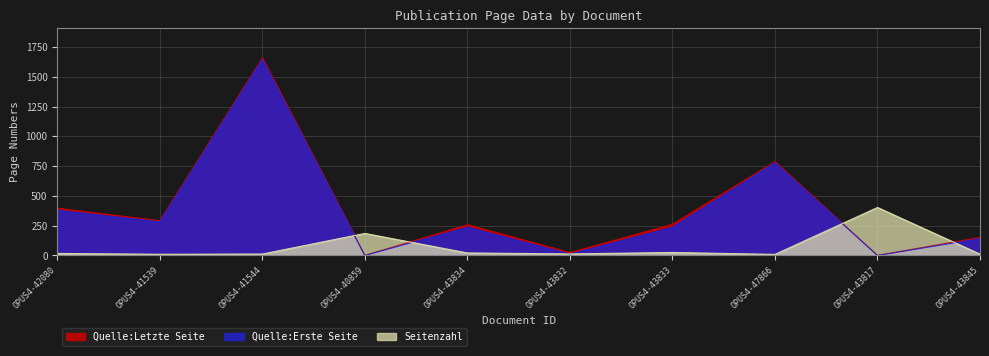

How many positive values does the Quelle:Erste Seite series have?

8